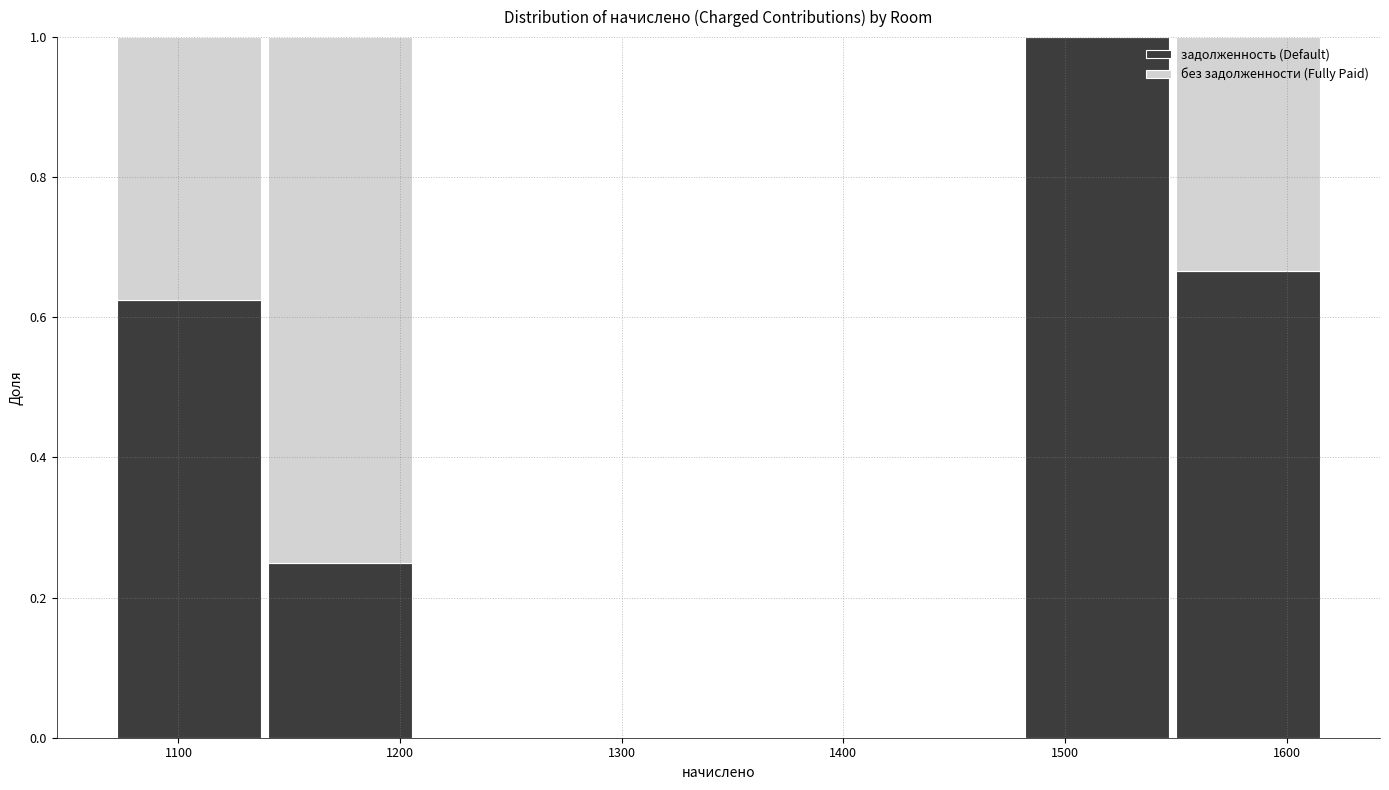

Reading left to right, transcribe this chart: for each stacked bar, give the range it covers on the x-axis and its total height. Neither the bar edges nor the heights are printed on the chart, so give them approximately, as read against the axes.

1070 to 1140: 1
1140 to 1210: 1
1210 to 1280: 0
1280 to 1340: 0
1340 to 1410: 0
1410 to 1480: 0
1480 to 1550: 1
1550 to 1620: 1